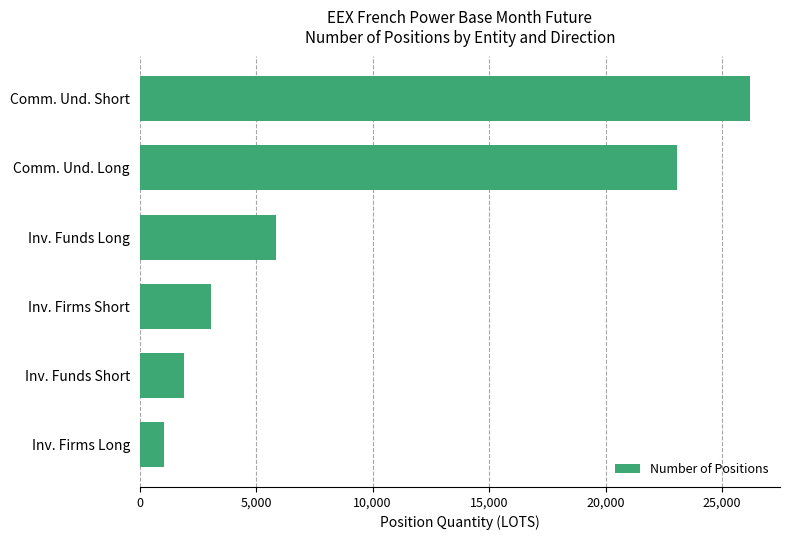

Is it true that the value at Inv. Funds Long is 1254.8?

False